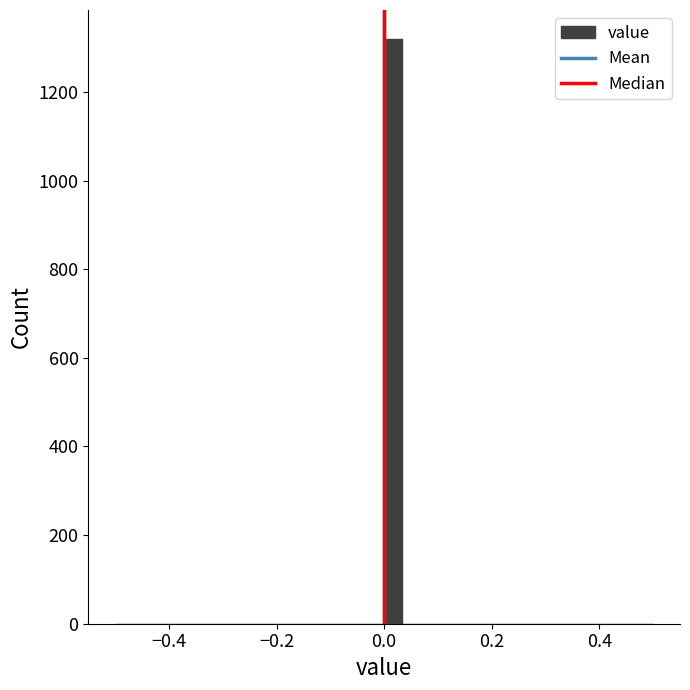

Around what value on the x-axis is the tallest bar? Give the approximate position of its centre, as read against the axis.

0.02